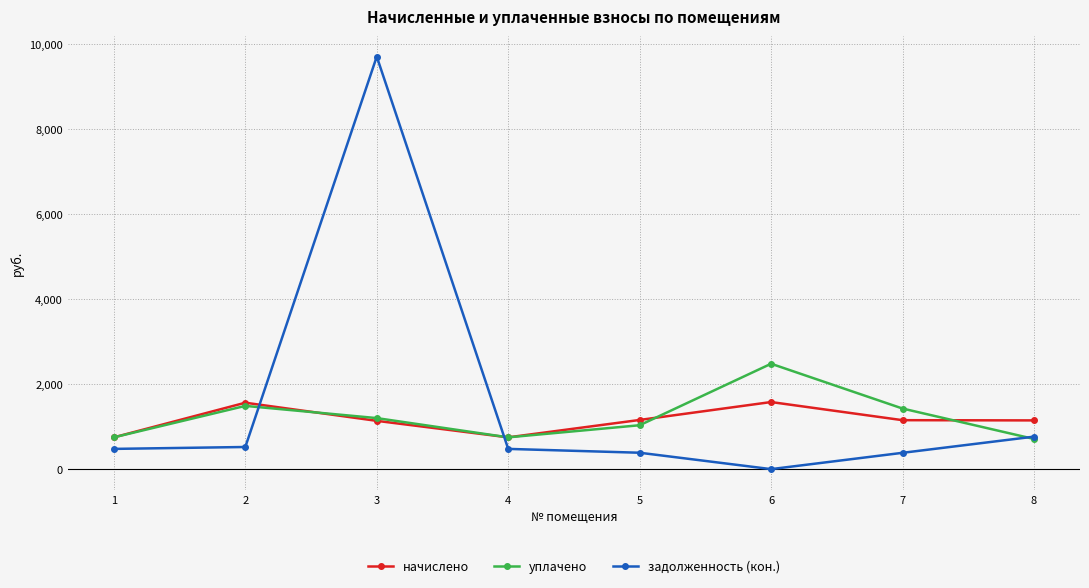

Is this an area chart (filled region under the line)?

No